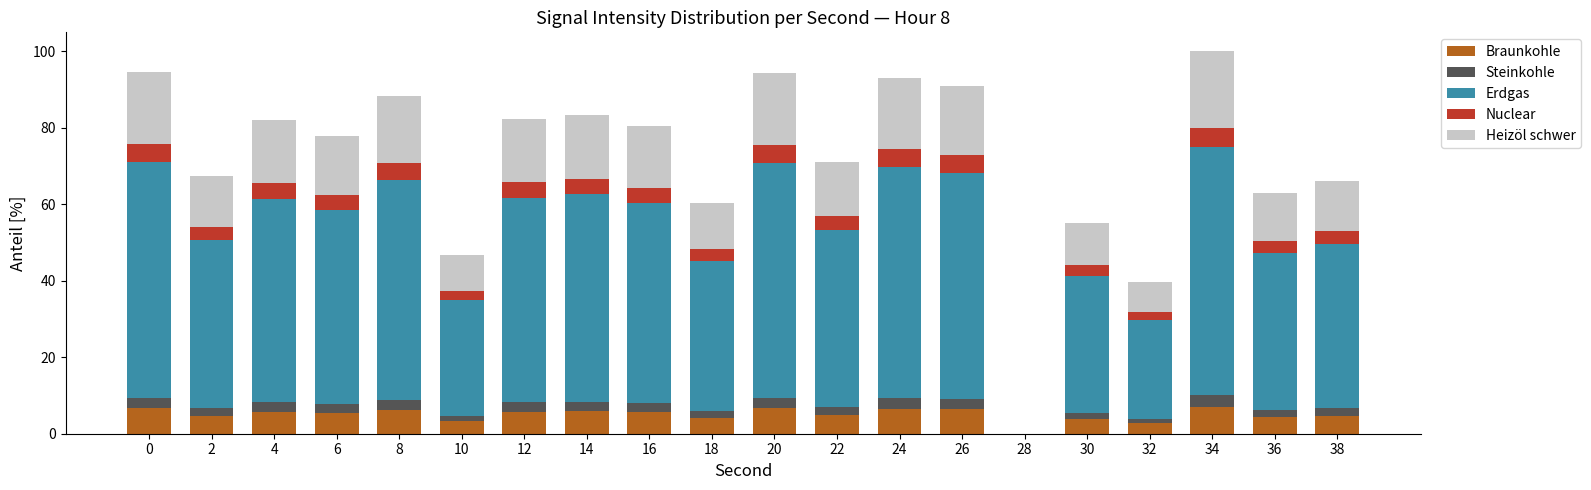

What is the total value across all series at 4?

82.0